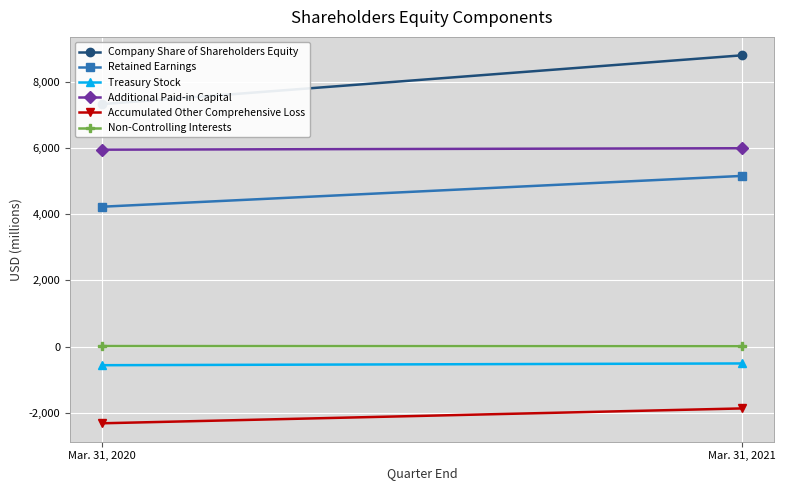

What is the value of the Accumulated Other Comprehensive Loss point at the 2nd from the left?

-1864